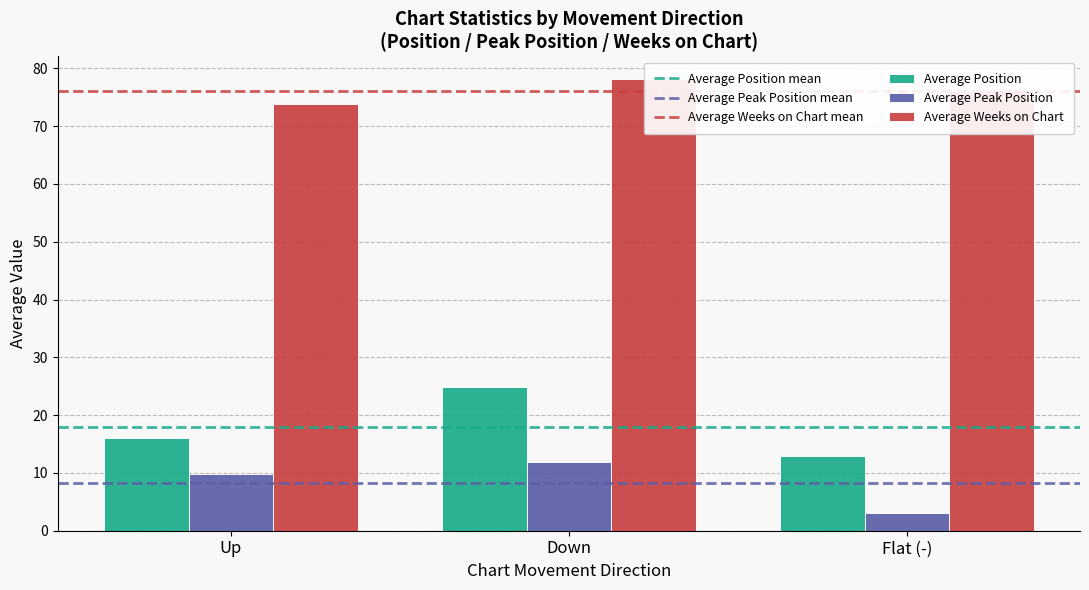

Are the bars horizontal?

No